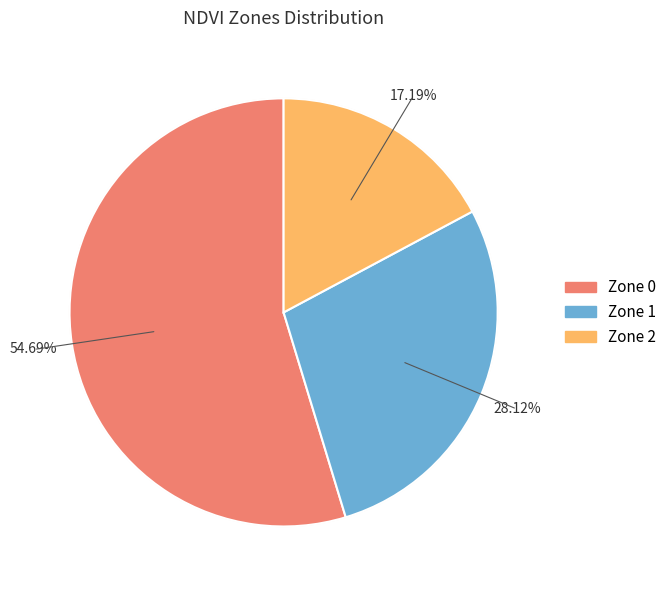

Do Zone 0 and Zone 1 together represent more than half of the pie?

Yes